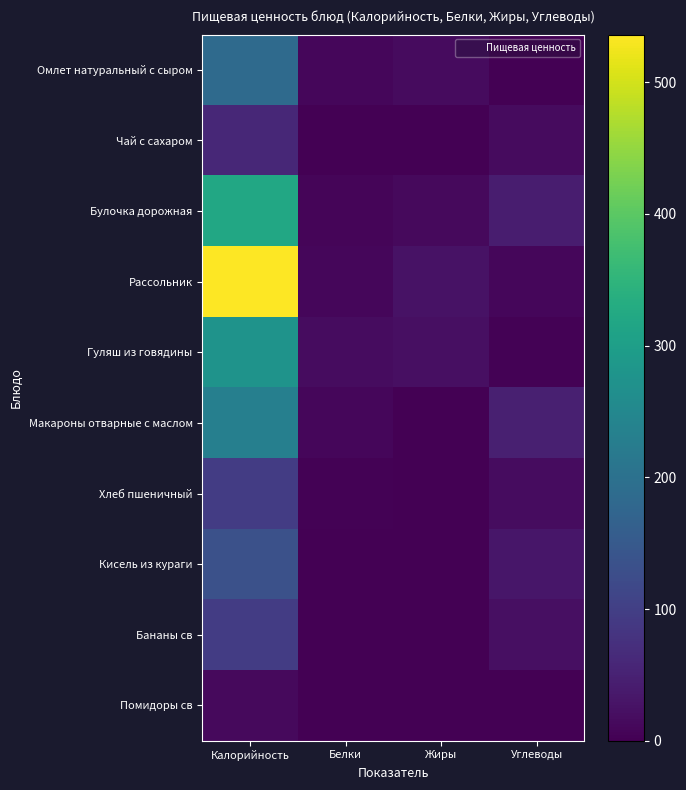

Reading left to right, extract all data points from this chart.

Омлет натуральный с сыром: Калорийность=185.3	Белки=9.6	Жиры=15.7	Углеводы=1.4
Чай с сахаром: Калорийность=60.0	Белки=0.1	Жиры=0.0	Углеводы=15.0
Булочка дорожная: Калорийность=321.0	Белки=6.8	Жиры=14.0	Углеводы=42.1
Рассольник: Калорийность=536.2	Белки=10.1	Жиры=25.4	Углеводы=9.9
Гуляш из говядины: Калорийность=276.2	Белки=18.2	Жиры=21.0	Углеводы=3.6
Макароны отварные с маслом: Калорийность=231.6	Белки=8.4	Жиры=1.0	Углеводы=47.3
Хлеб пшеничный: Калорийность=95.6	Белки=2.8	Жиры=0.4	Углеводы=18.4
Кисель из кураги: Калорийность=132.8	Белки=0.7	Жиры=0.1	Углеводы=32.0
Бананы св: Калорийность=96.0	Белки=1.5	Жиры=0.5	Углеводы=21.0
Помидоры св: Калорийность=12.6	Белки=0.5	Жиры=0.0	Углеводы=1.6